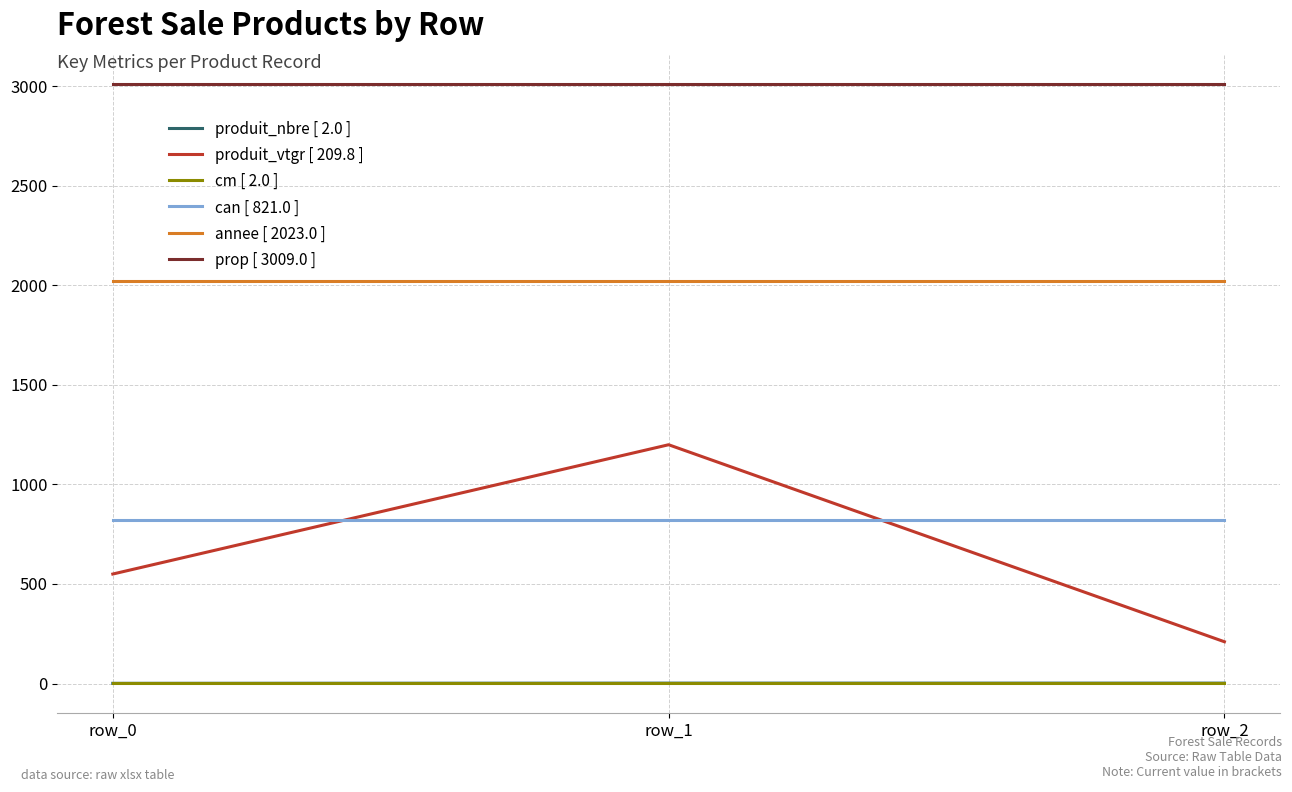

What is the difference between the highest and lowest values at row_1?

3007.0